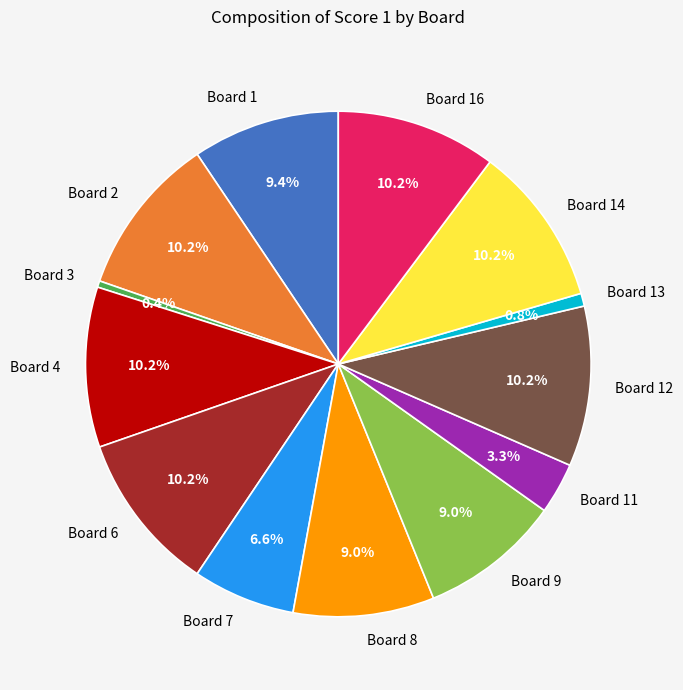

Approximately how many times larger is the value at Board 4 compared to Board 14?

1.0